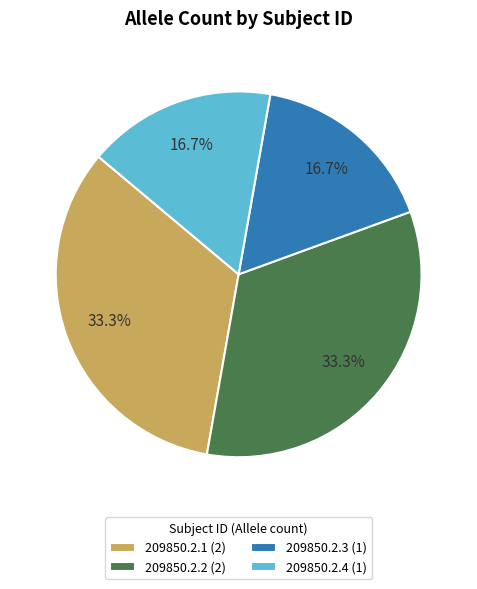

To the nearest percent, what percentage of the pie is 209850.2.1?

33%